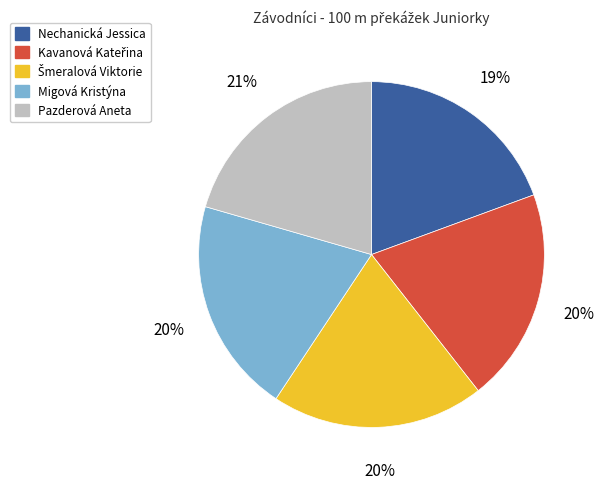

Which slice is the smallest?

Nechanická Jessica